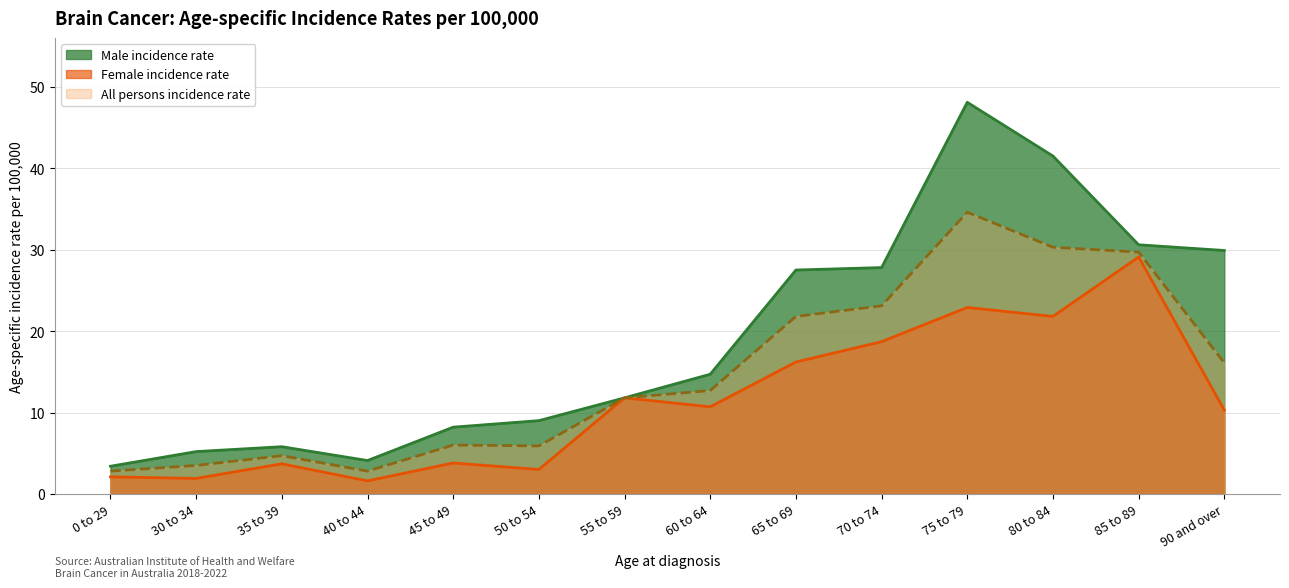

Reading left to right, list all the values displayed in this chart.

Male incidence rate: 0 to 29=3.4	30 to 34=5.2	35 to 39=5.8	40 to 44=4.1	45 to 49=8.2	50 to 54=9.0	55 to 59=11.8	60 to 64=14.7	65 to 69=27.5	70 to 74=27.8	75 to 79=48.1	80 to 84=41.5	85 to 89=30.6	90 and over=29.9
Female incidence rate: 0 to 29=2.1	30 to 34=1.9	35 to 39=3.7	40 to 44=1.6	45 to 49=3.8	50 to 54=3.0	55 to 59=11.8	60 to 64=10.7	65 to 69=16.2	70 to 74=18.7	75 to 79=22.9	80 to 84=21.8	85 to 89=29.1	90 and over=10.3
All persons incidence rate: 0 to 29=2.8	30 to 34=3.5	35 to 39=4.7	40 to 44=2.8	45 to 49=6.0	50 to 54=5.9	55 to 59=11.8	60 to 64=12.7	65 to 69=21.8	70 to 74=23.1	75 to 79=34.6	80 to 84=30.3	85 to 89=29.7	90 and over=16.1